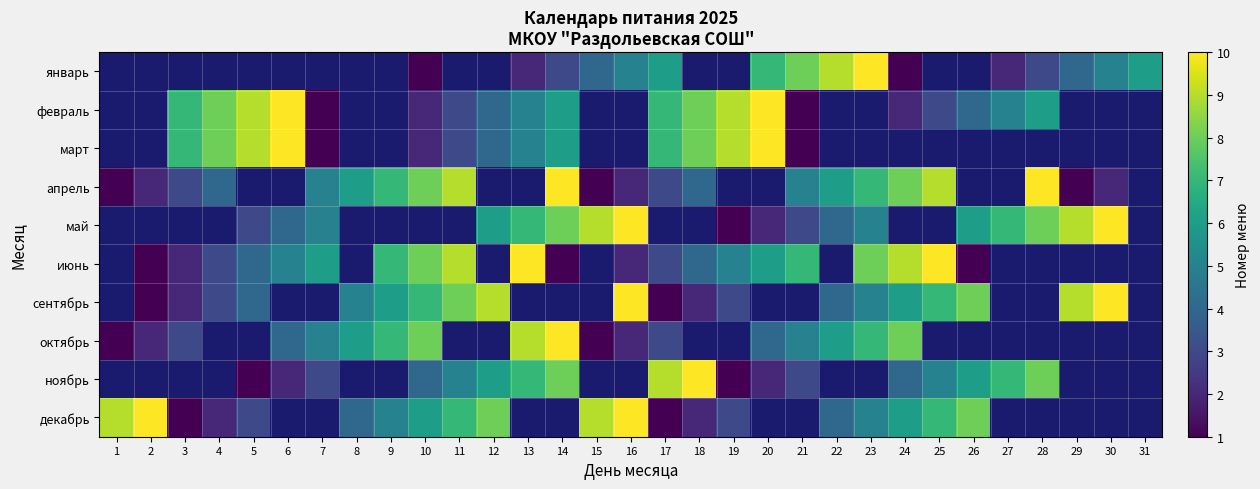

Is it true that май equals 8.0 at 28?

True